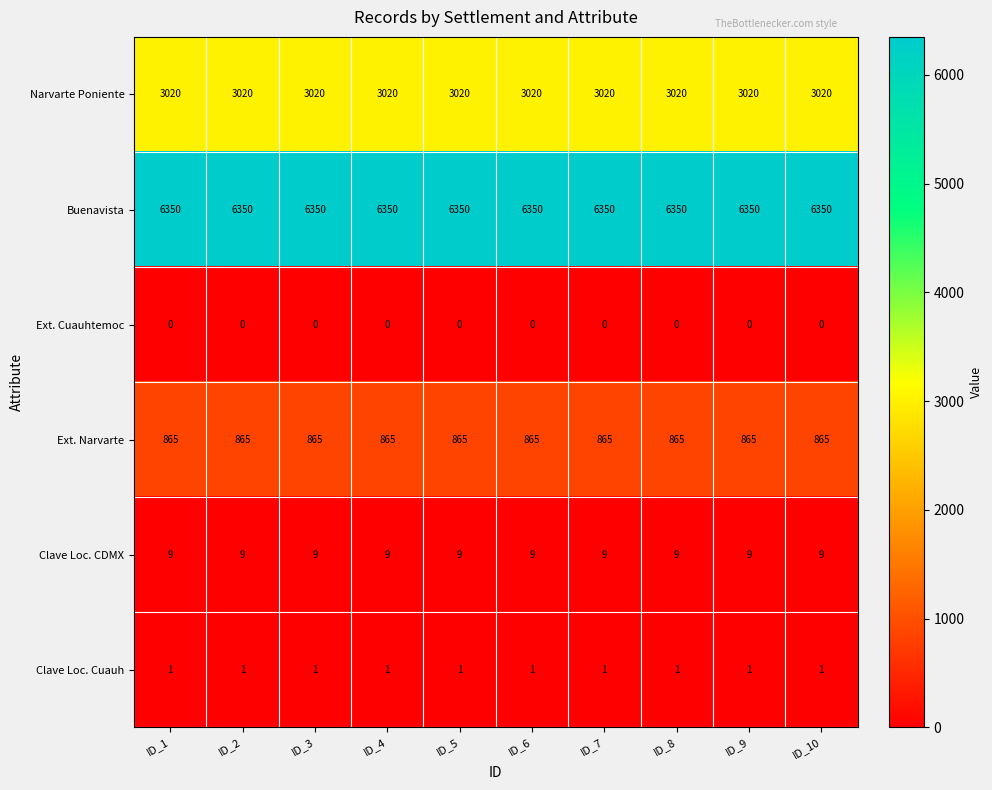

What is the average value of the Clave Loc. CDMX series?

9